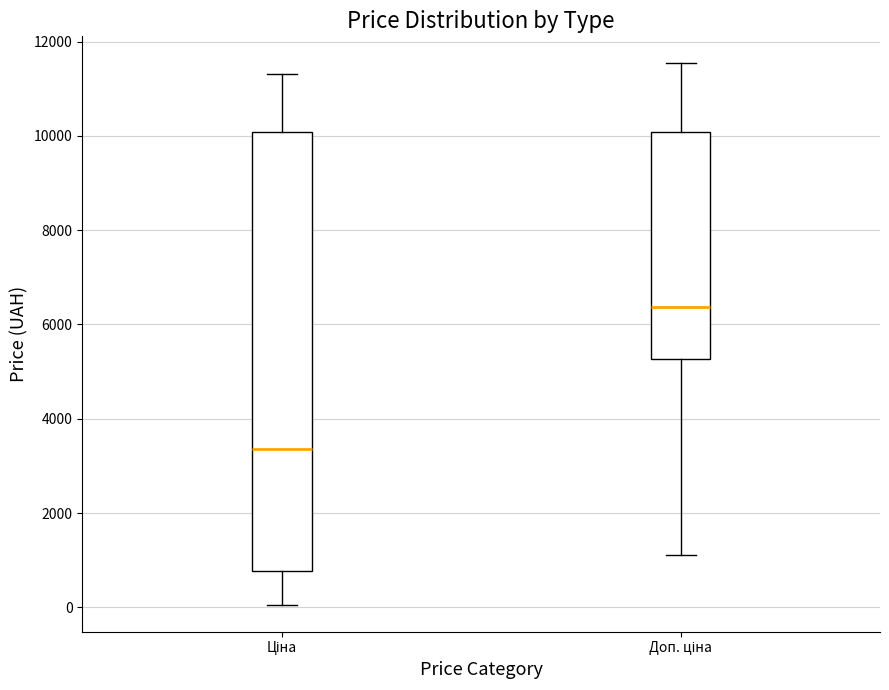

Which box is the tallest, from its lower edge to its upper edge?

Ціна